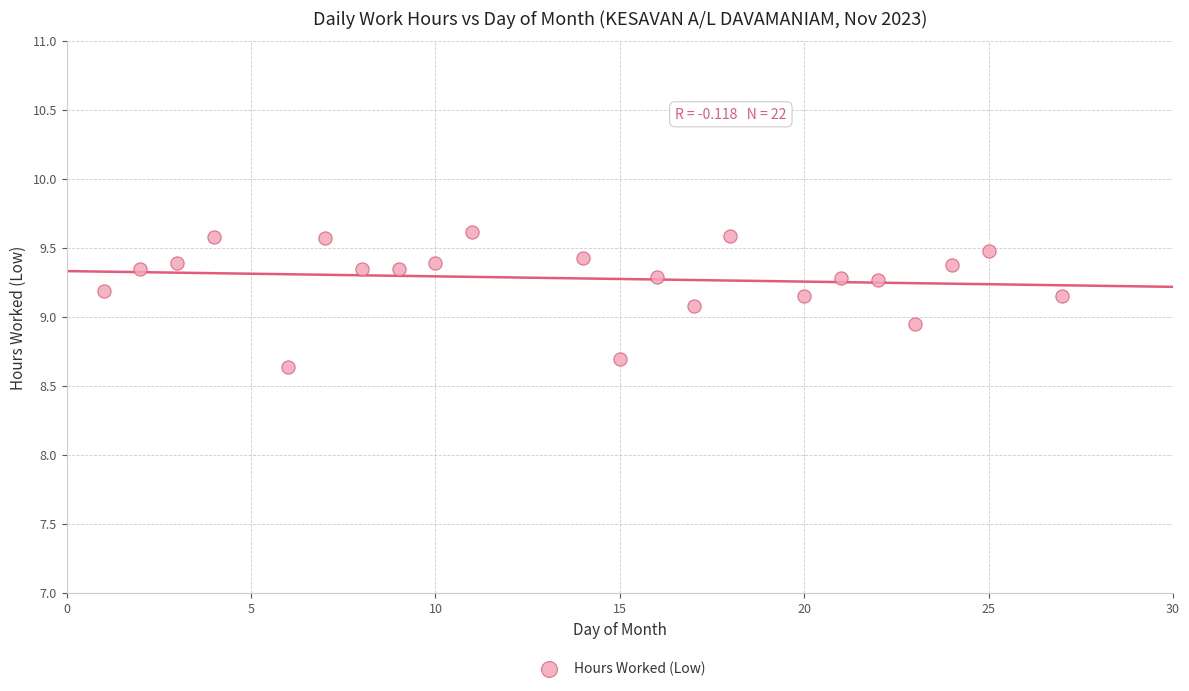

What is the range of Y values (max minus min)?

1.0